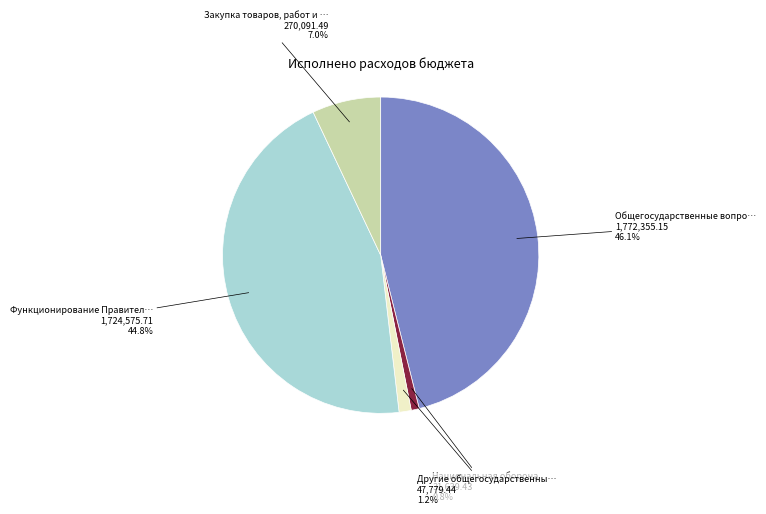

Is there a majority slice in this chart?

No